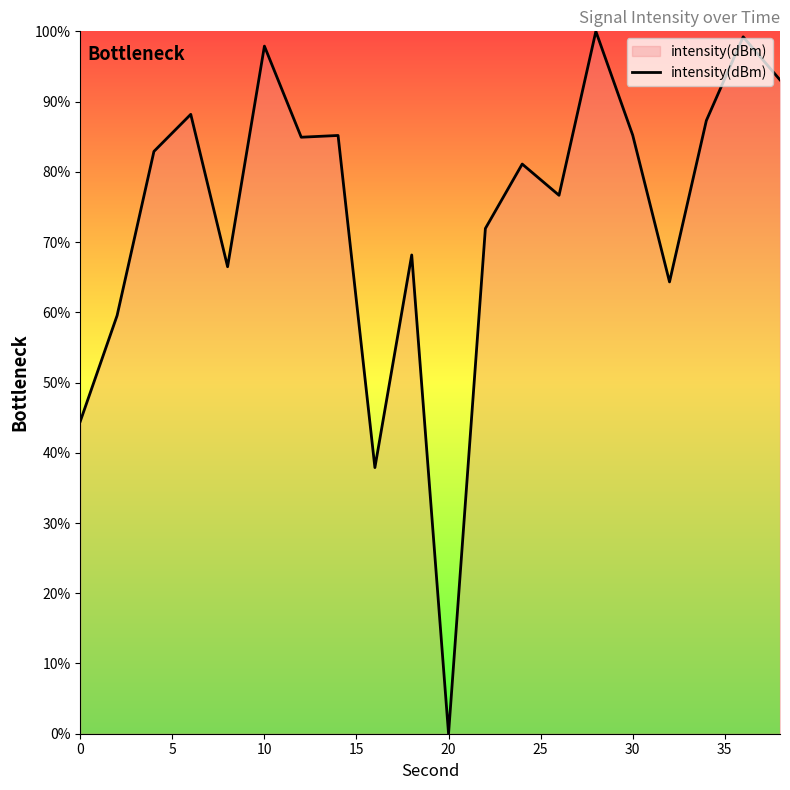

What is the maximum value shown in the chart?

100.0